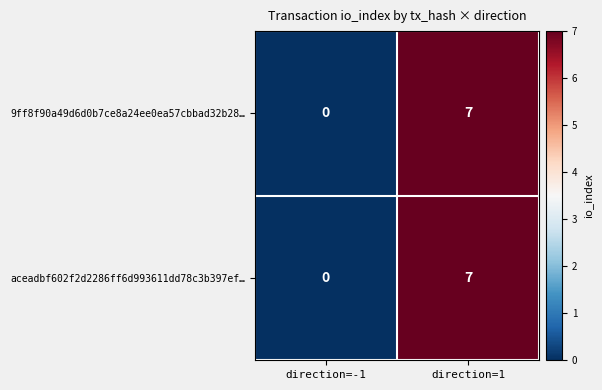

What is the average value of the 9ff8f90a49d6d0b7ce8a24ee0ea57cbbad32b28… series?

4